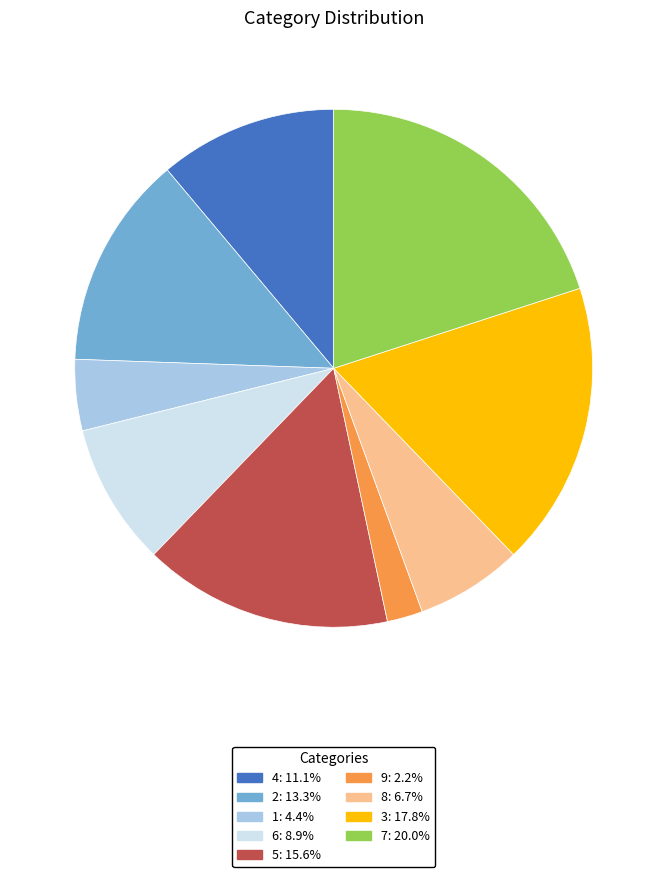

Does any single category account for the majority?

No